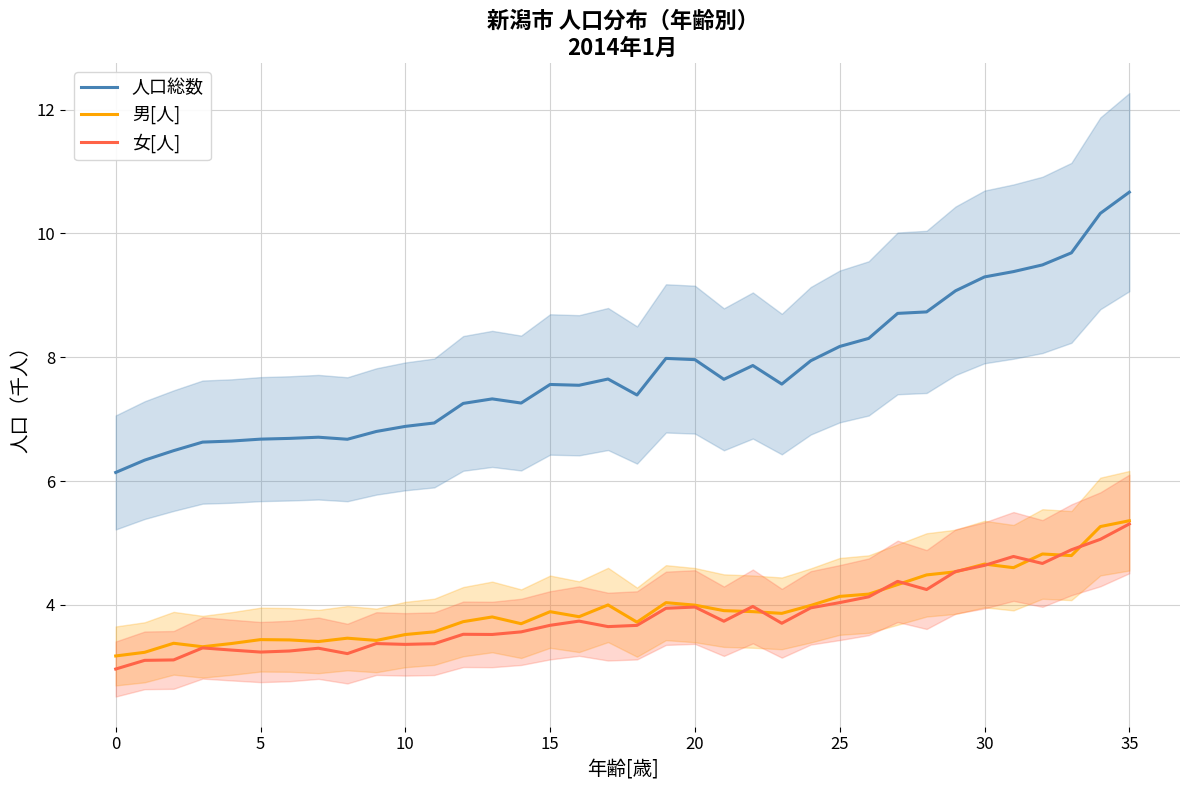

Does the chart have visible grid lines?

Yes